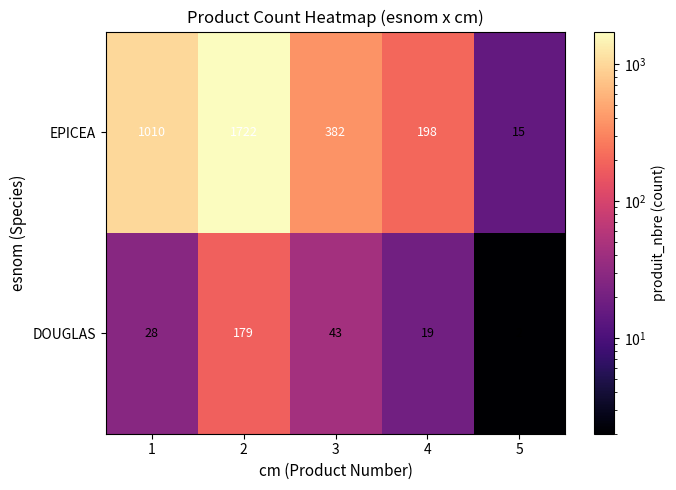

Reading left to right, what are all the values shown in this chart?

EPICEA: 1010	1722	382	198	15
DOUGLAS: 28	179	43	19	2